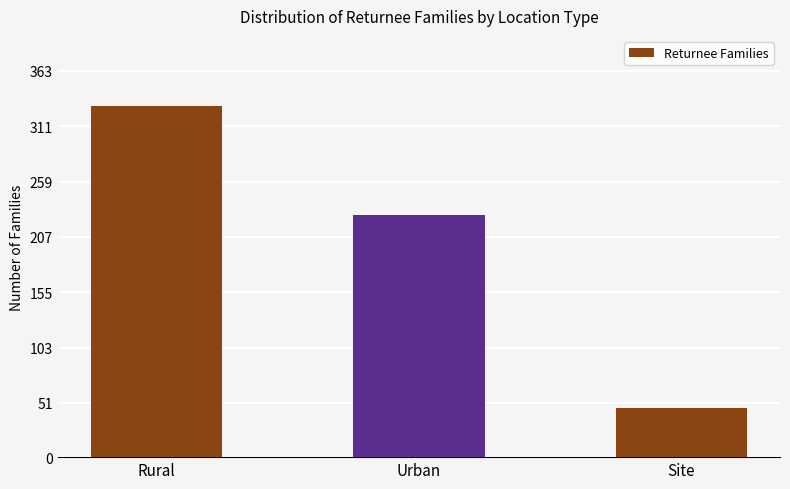

What is the difference between the maximum and minimum values?

284